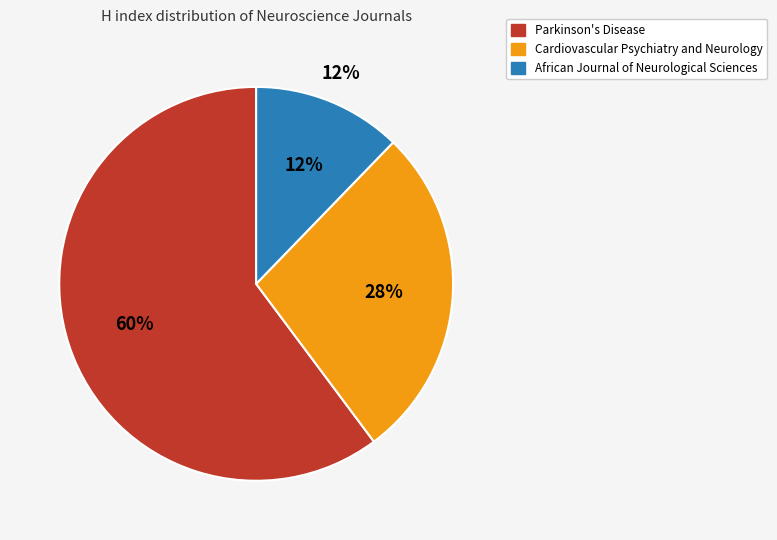

What is the largest slice in the pie chart?

Parkinson's Disease (H index: 59)